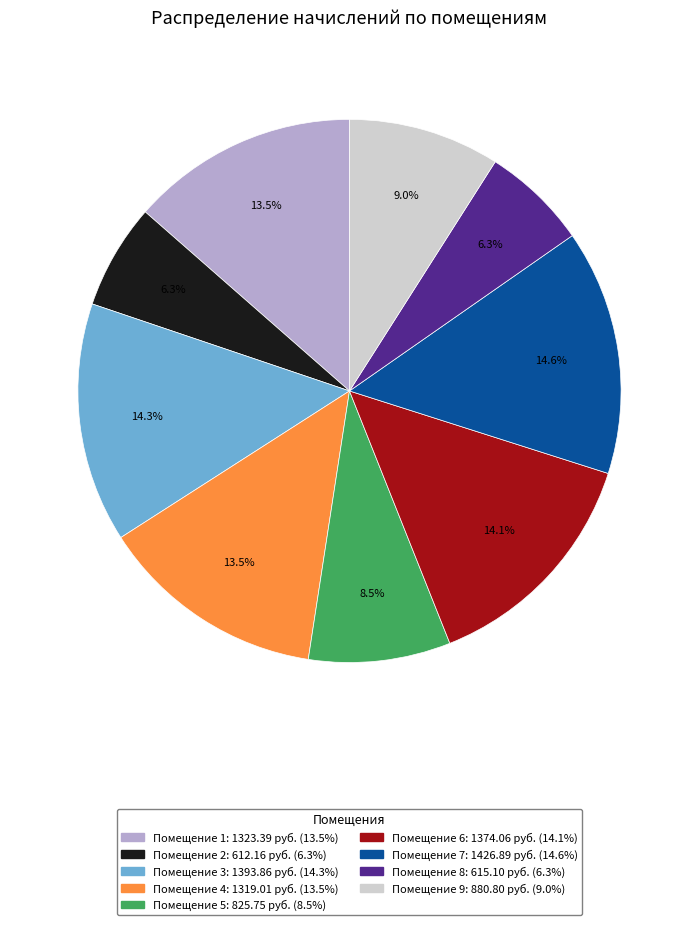

Is there a majority slice in this chart?

No